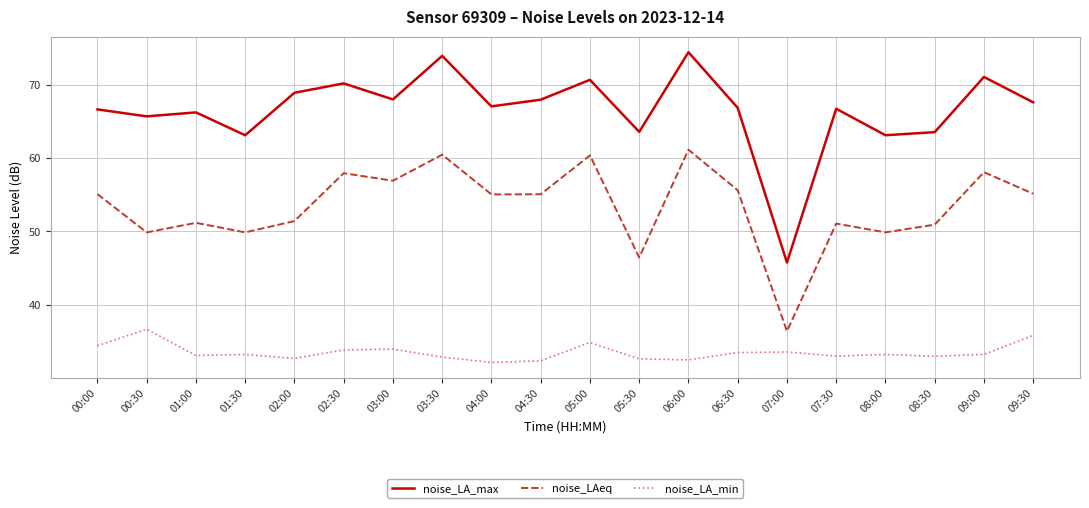

Rank the series by their maximum value, from lowest to highest.

noise_LA_min, noise_LAeq, noise_LA_max